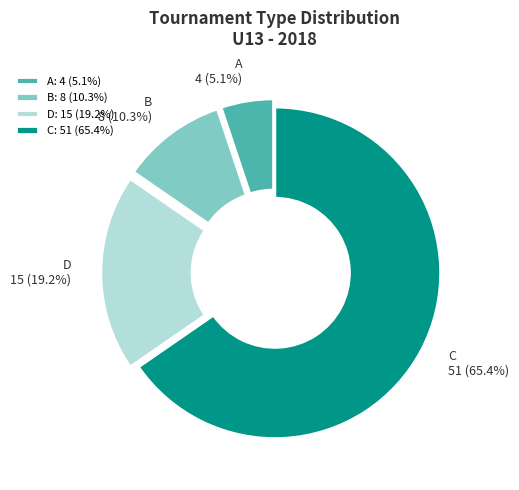

To the nearest percent, what portion does A represent?

5%